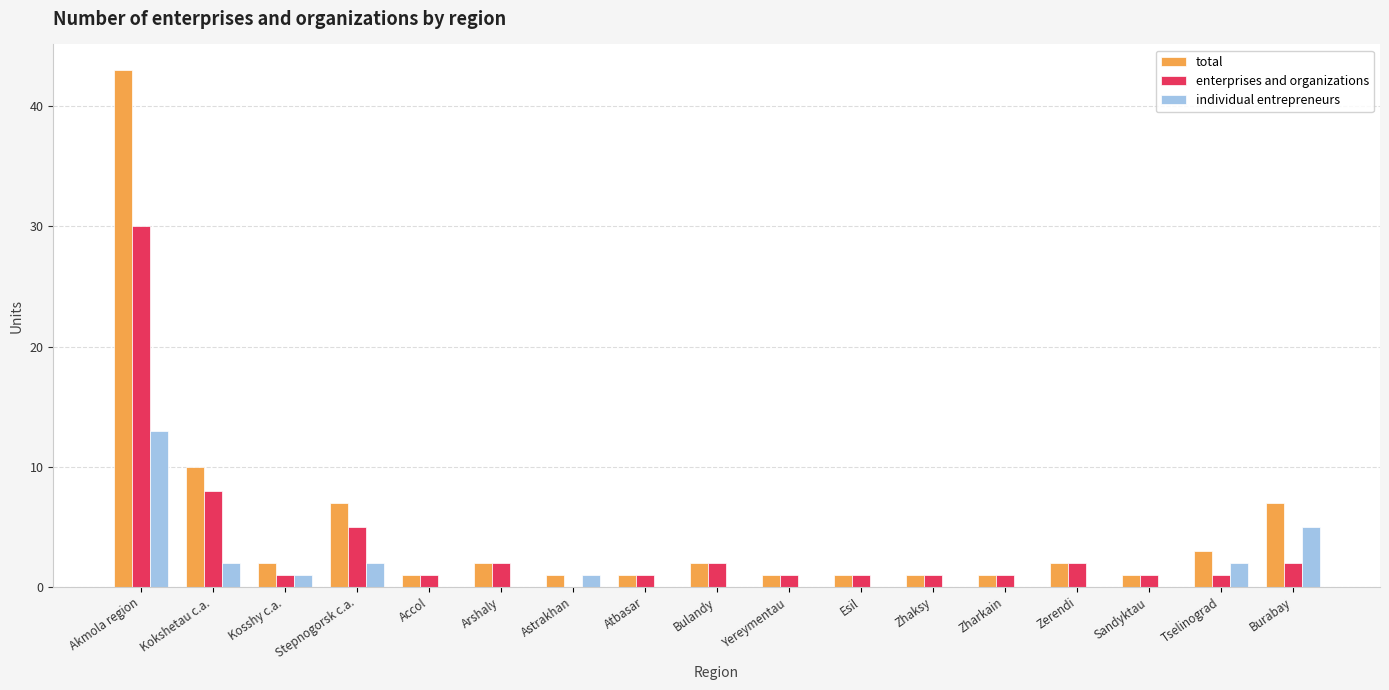

Is it true that enterprises and organizations equals 5 at Stepnogorsk c.a.?

True